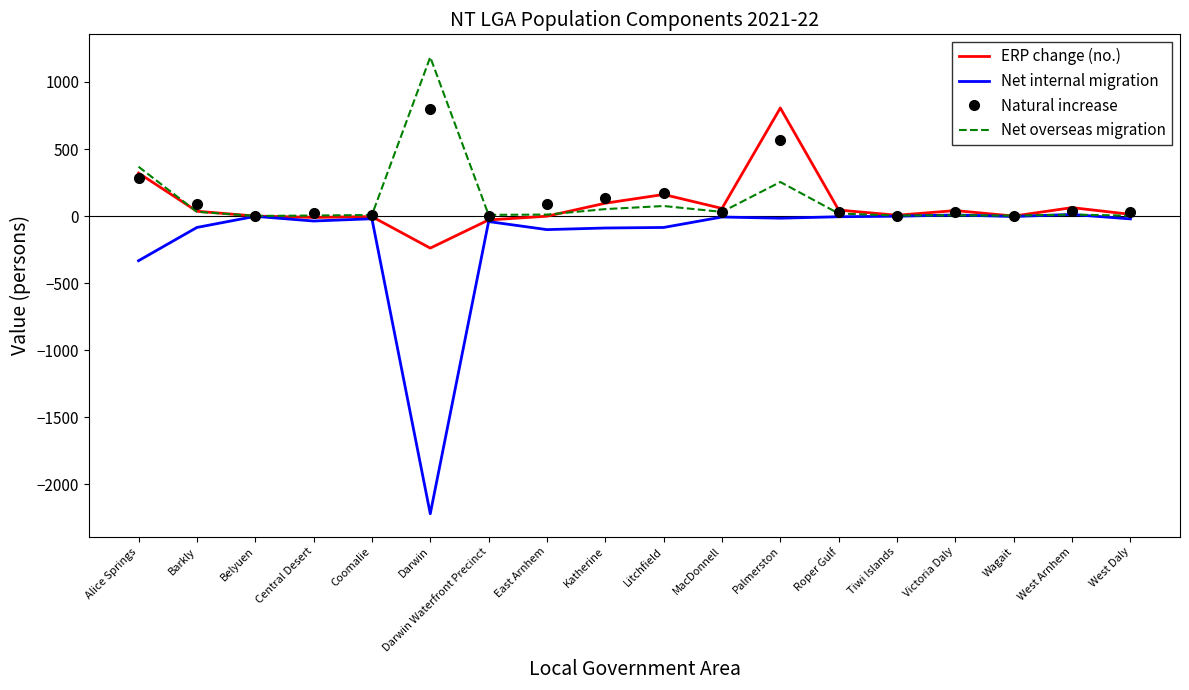

What is the maximum value for Net overseas migration?

1185